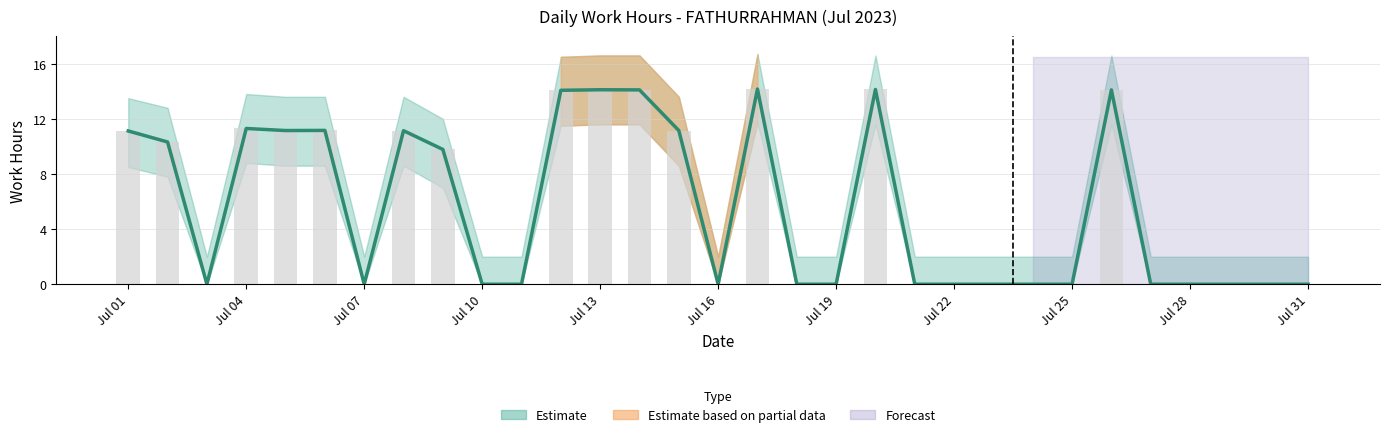

Which category has the lowest value across all series?

3